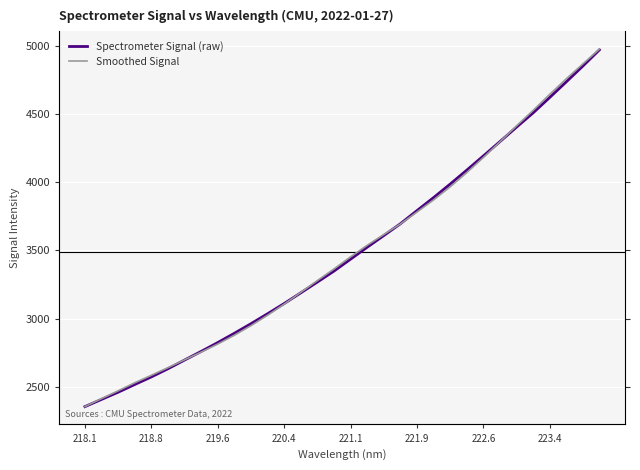

List the series in order of their overall mean, lowest first.

Spectrometer Signal (raw), Smoothed Signal